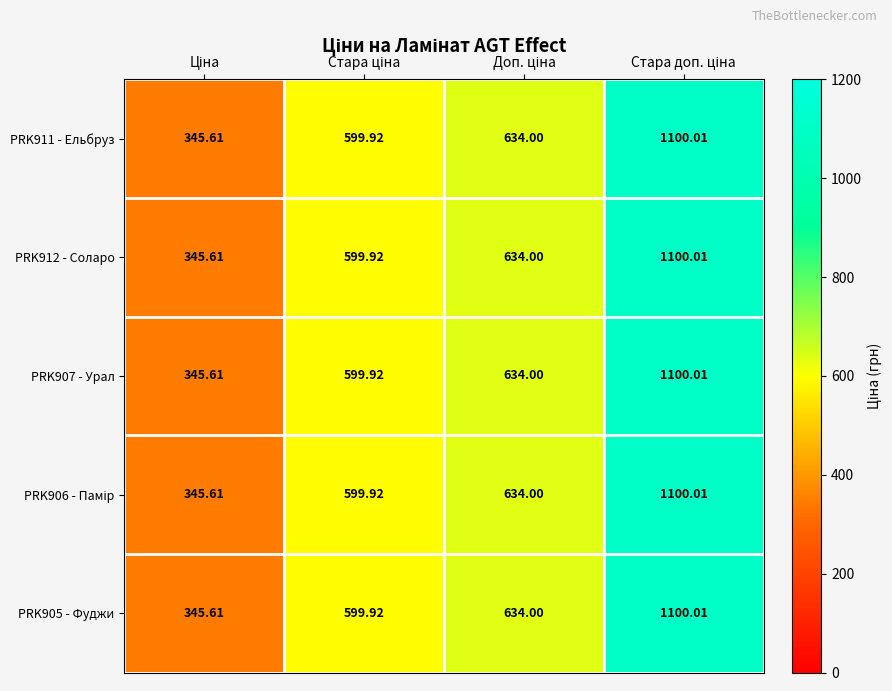

How many categories are shown in the chart?

4